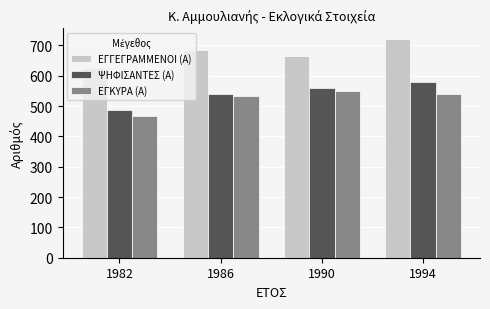

What is the value of the ΨΗΦΙΣΑΝΤΕΣ (Α) bar at the 4th from the left?

579